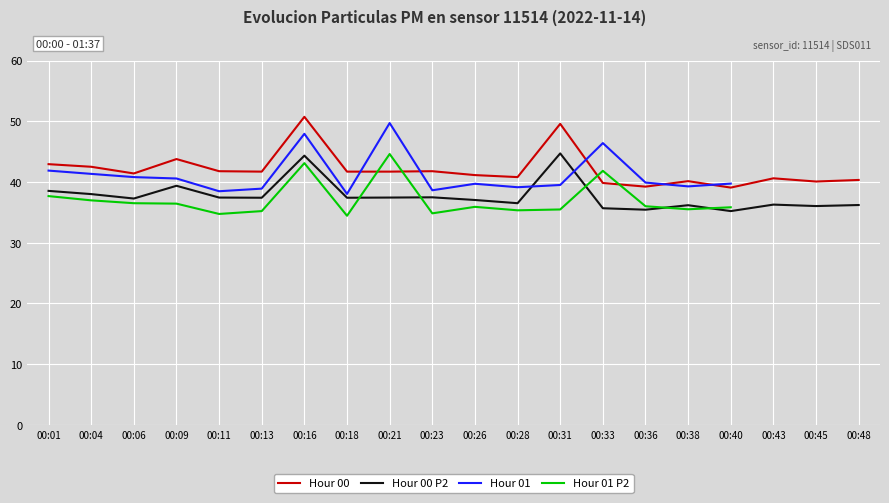

How many values in the Hour 00 series exceed 41?

12